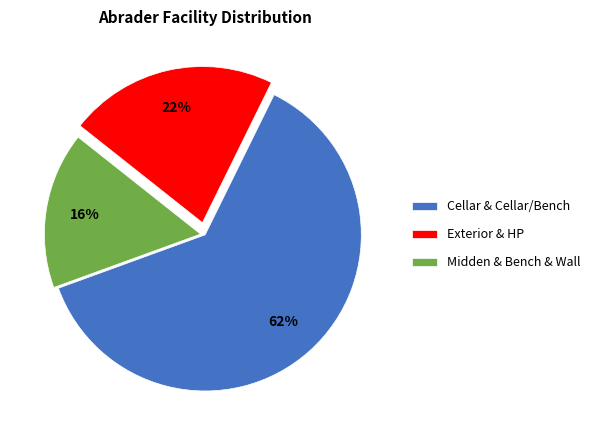

Does Exterior & HP represent more than half of the total?

No